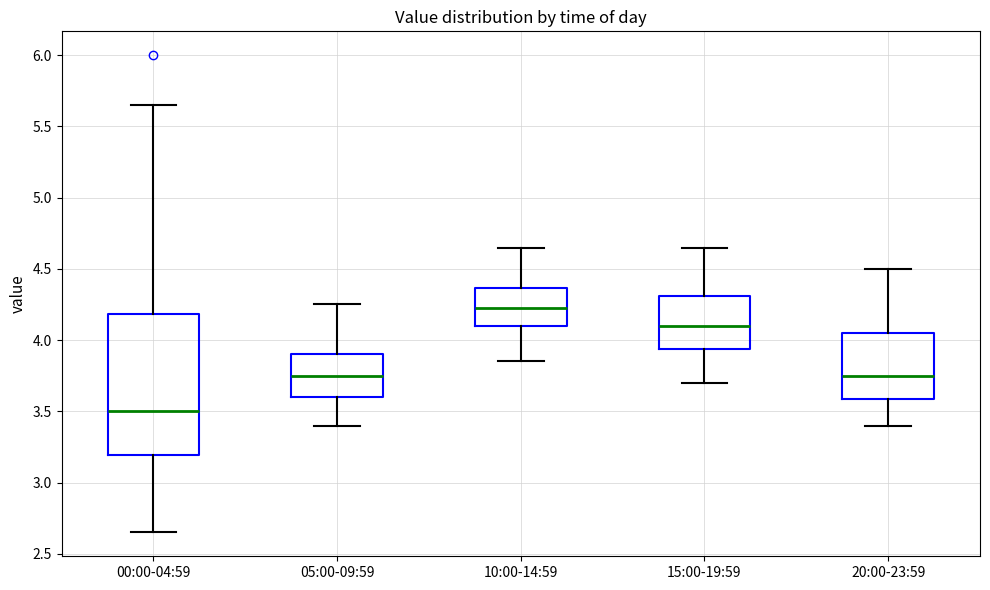

Where is the upper edge of the box for 05:00-09:59 on the y-axis? The values are not printed on the chart, so give them approximately, as read against the axis.

3.90